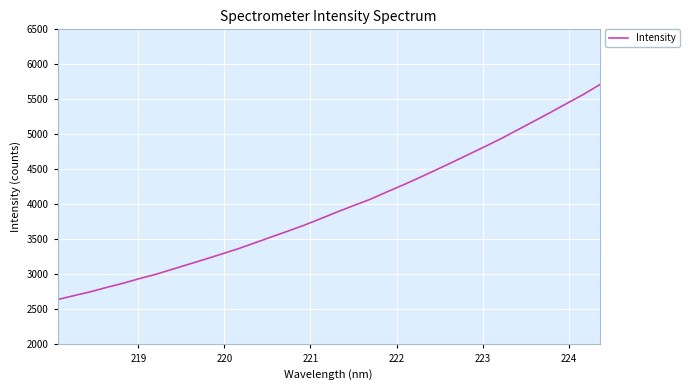

True or false: there are more than 1 points higher than both neighbors.

False